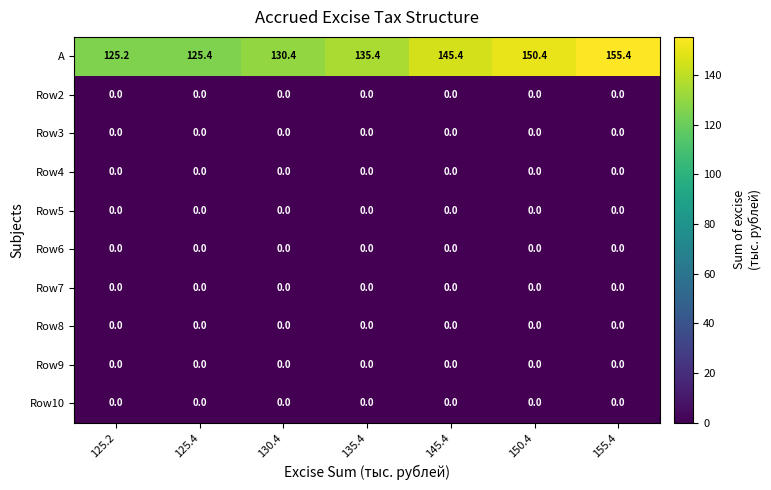

What is the difference between the highest and lowest values at 125.2?

125.2